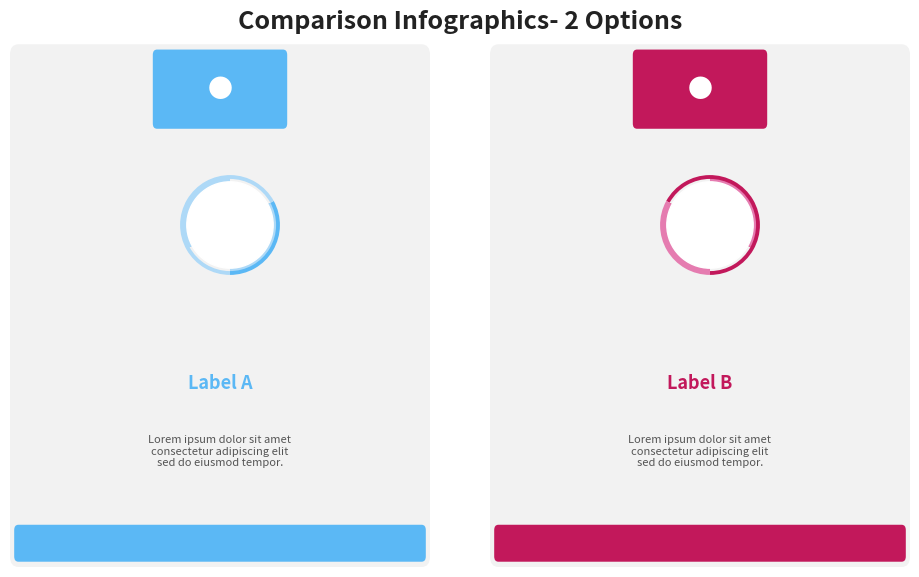

To the nearest percent, what is the difference between the A and B slice percentages?

33%